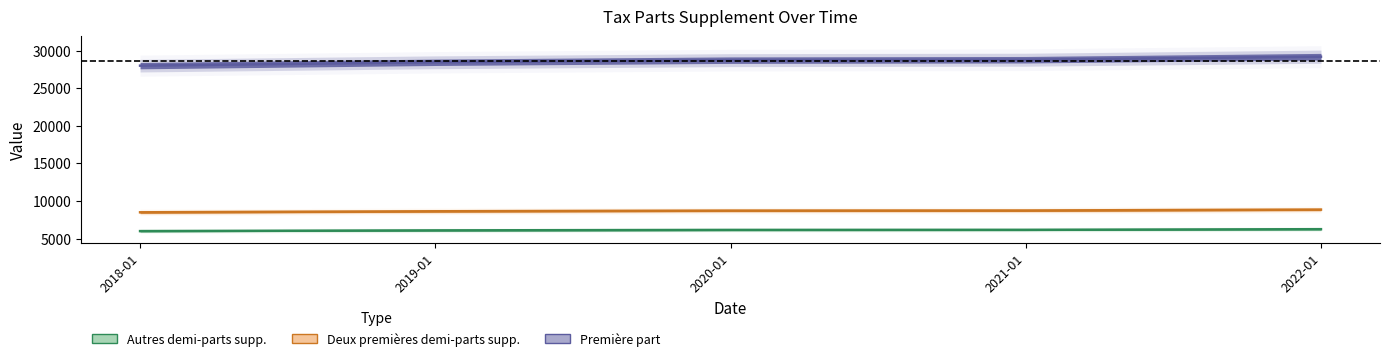

Reading left to right, transcribe all the data shown in this chart.

autres_demi_parts_supp: 2018-01=6000	2019-01=6096	2020-01=6157	2021-01=6169	2022-01=6255
deux_premieres_demi_parts_supp: 2018-01=8500	2019-01=8636	2020-01=8723	2021-01=8739	2022-01=8861
premiere_part: 2018-01=28000	2019-01=28448	2020-01=28732	2021-01=28789	2022-01=29192